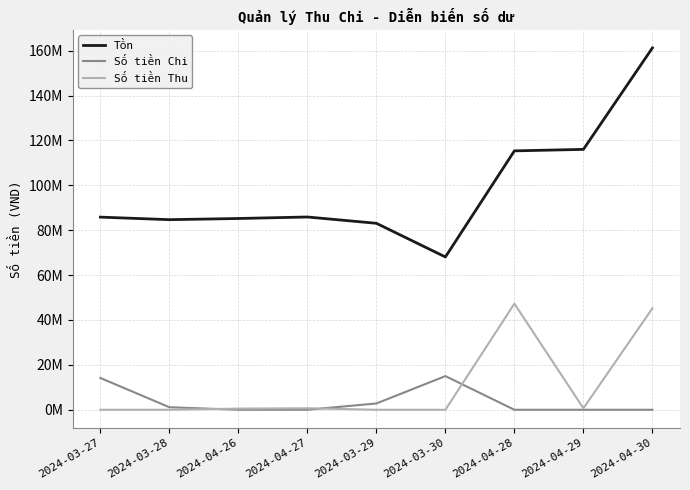

True or false: Số tiền Chi and Tồn cross at least once.

False